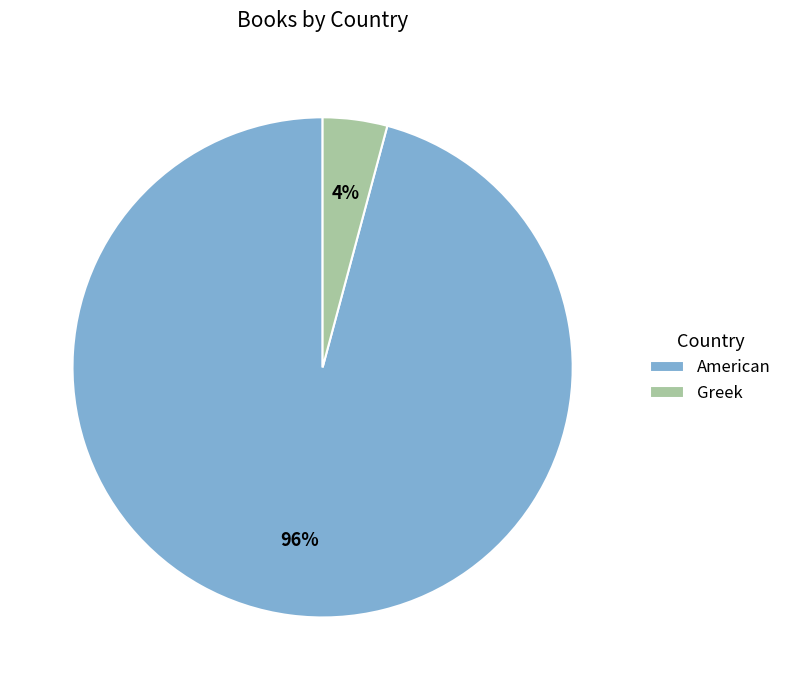

Is Greek the majority of the pie?

No